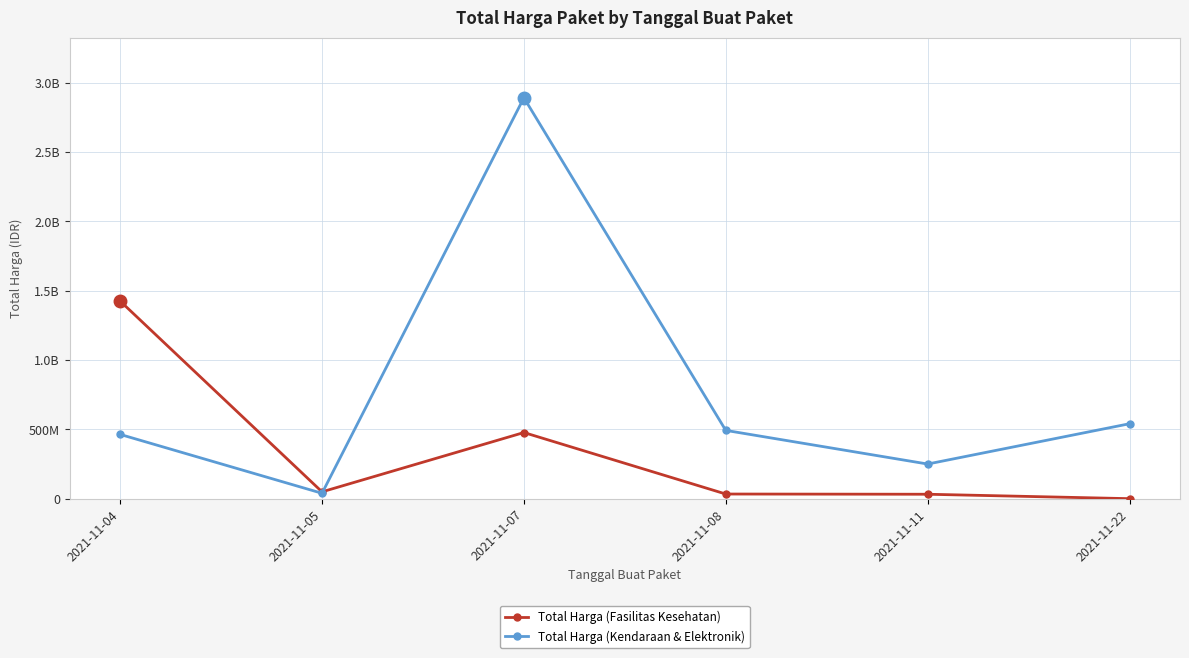

At which label does Total Harga (Fasilitas Kesehatan) first exceed 49730040?

2021-11-04